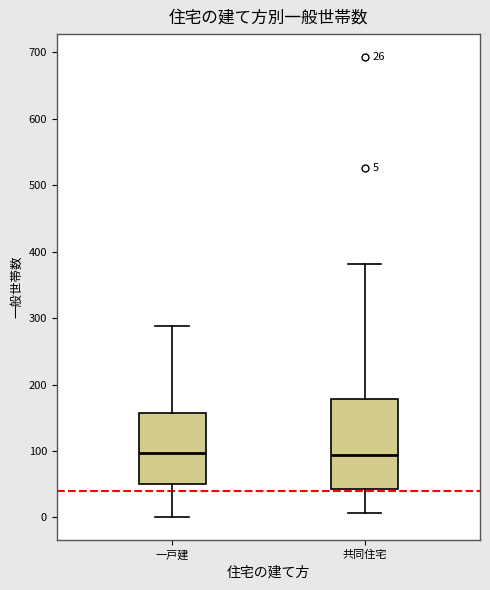

Which box is the tallest, from its lower edge to its upper edge?

共同住宅